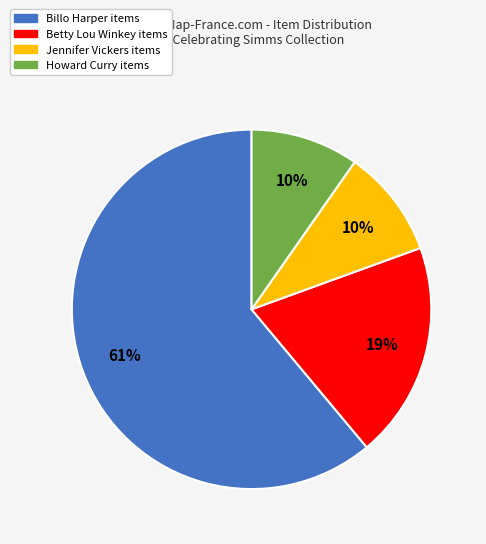

Which category has the biggest portion of the pie?

Billo Harper items